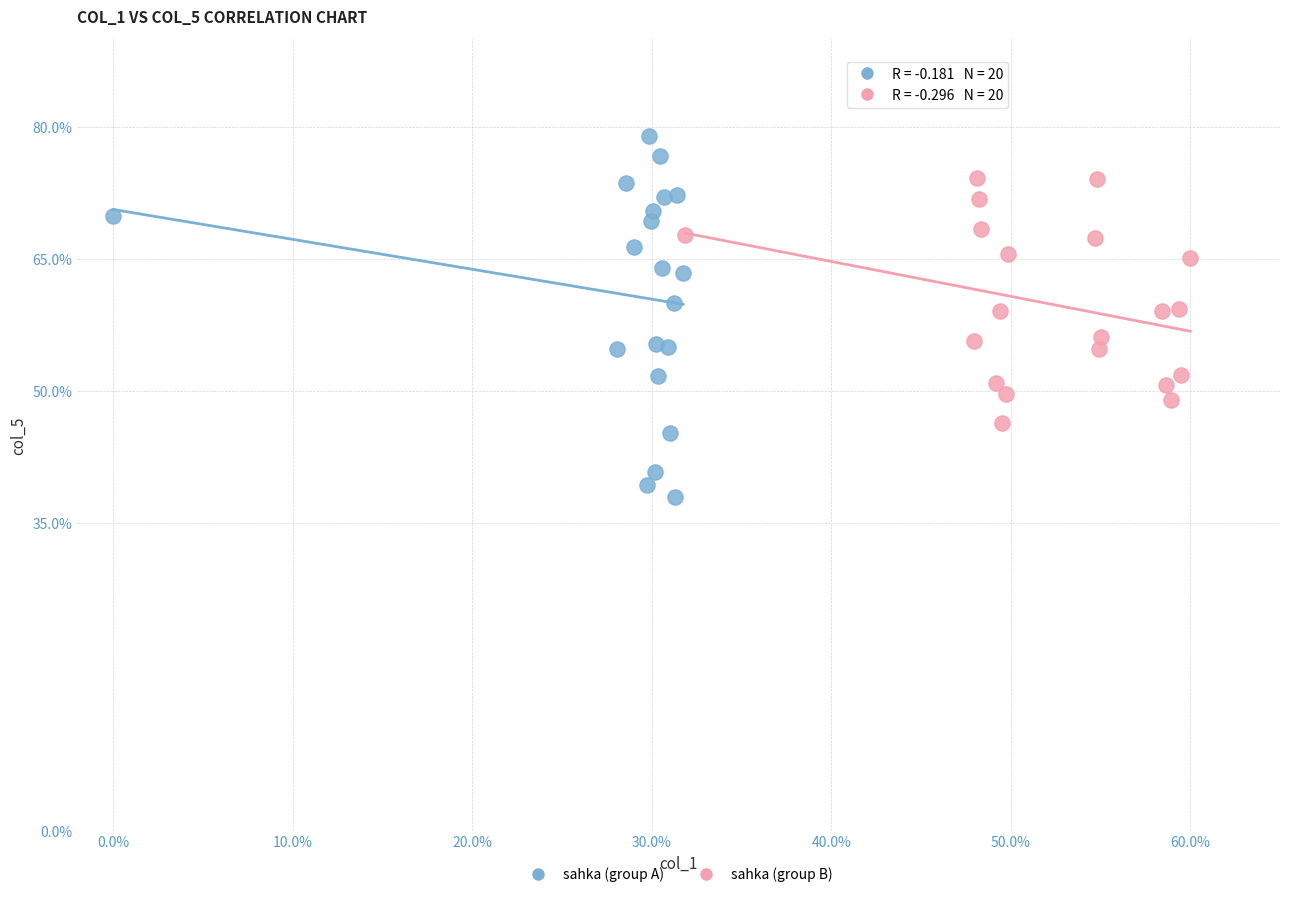

Which series reaches the minimum Y coordinate?

sahka (group A)